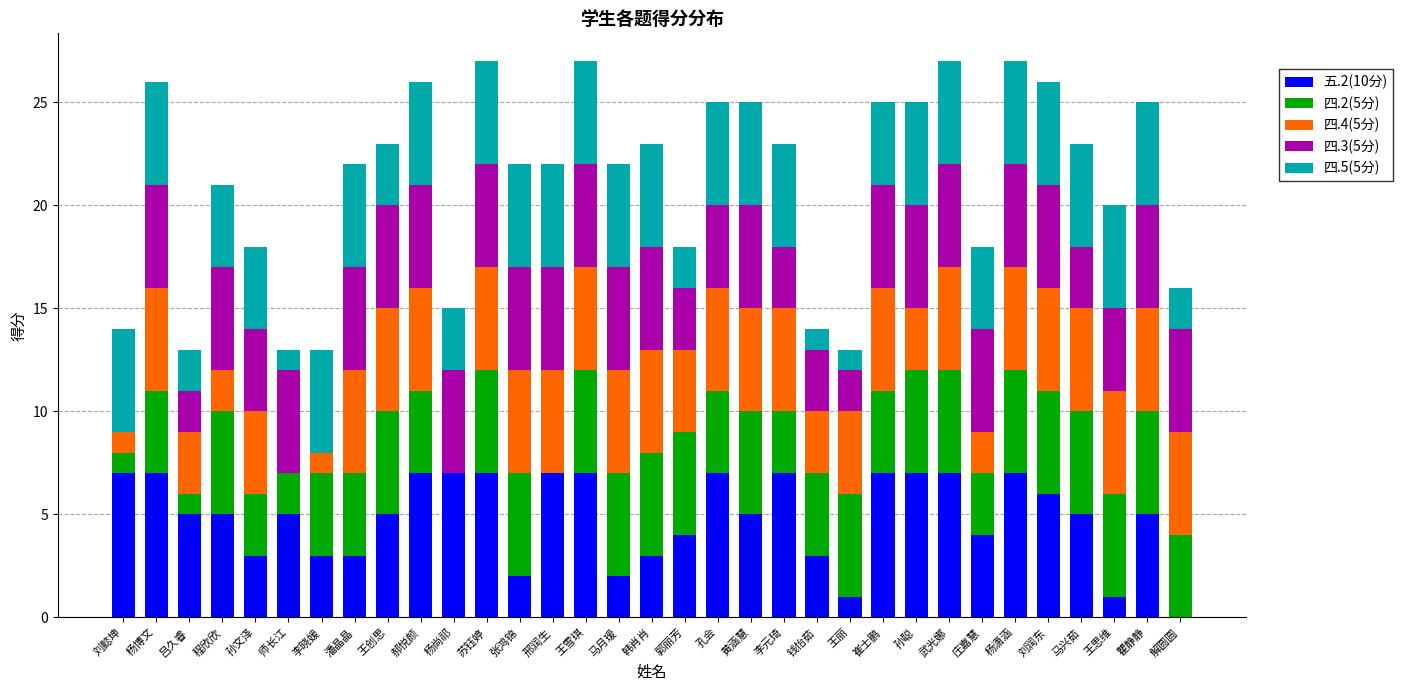

True or false: 五.2(10分) has a value of 5 at 王创思.

True